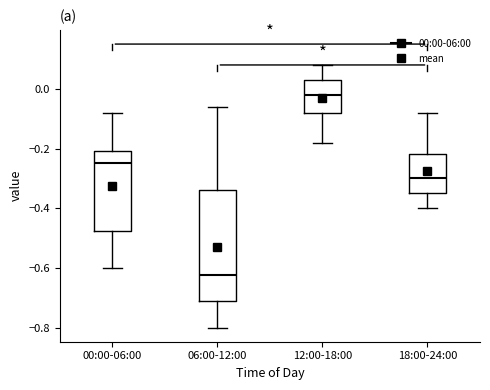

Reading left to right, read every box against the y-axis: the position of its median line, the range the box covers, and the ends of its whiskers. The values are not printed on the chart, so give them approximately, as read against the axis.

00:00-06:00: median -0.24, box -0.48 to -0.20, whiskers -0.60 to -0.08
06:00-12:00: median -0.62, box -0.72 to -0.34, whiskers -0.80 to -0.06
12:00-18:00: median -0.02, box -0.08 to 0.04, whiskers -0.18 to 0.08
18:00-24:00: median -0.30, box -0.34 to -0.22, whiskers -0.40 to -0.08